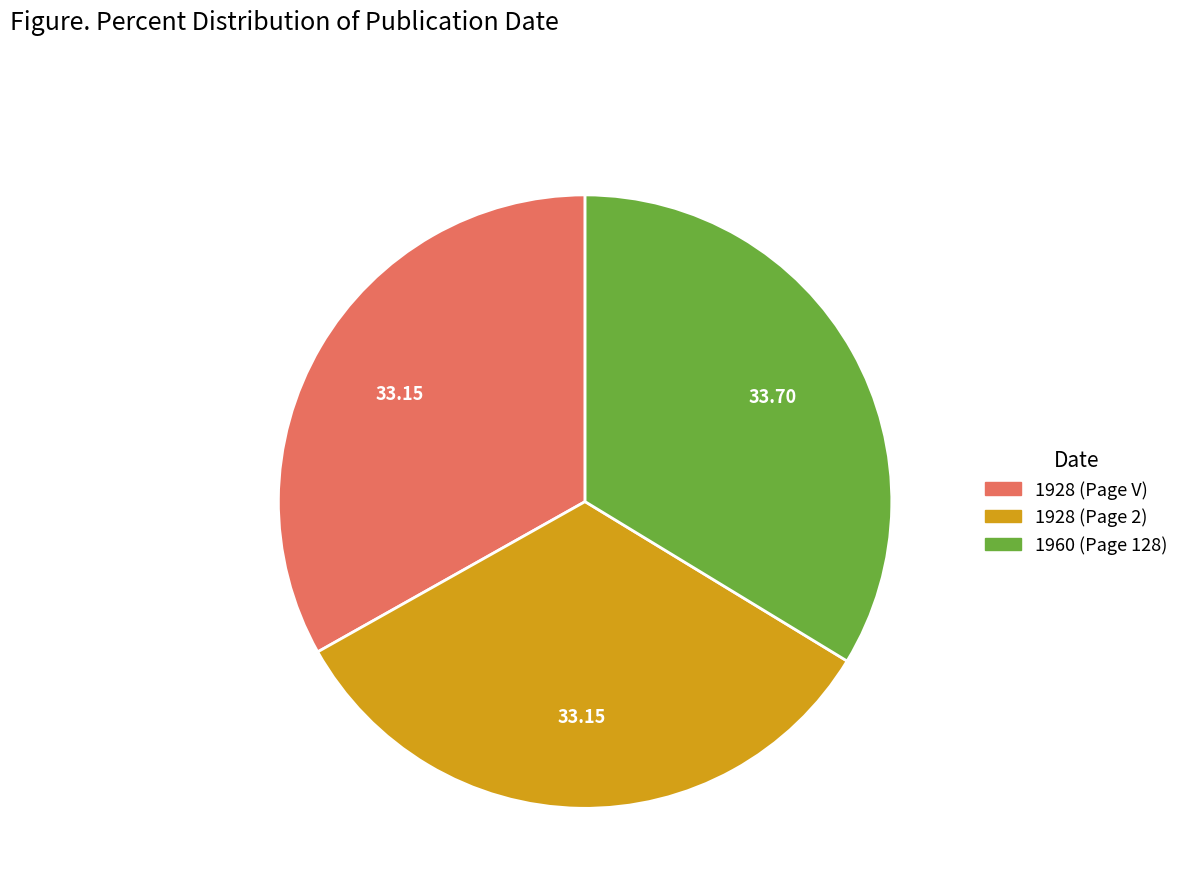

Does 1928 (Page V) represent more than half of the total?

No